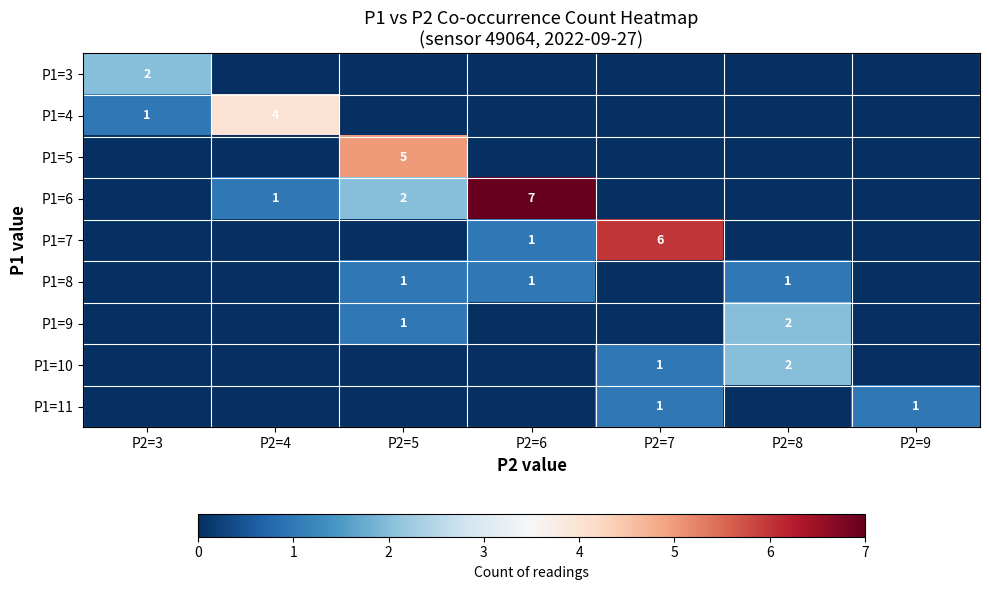

Is it true that P1=5 equals 5 at P2=5?

True